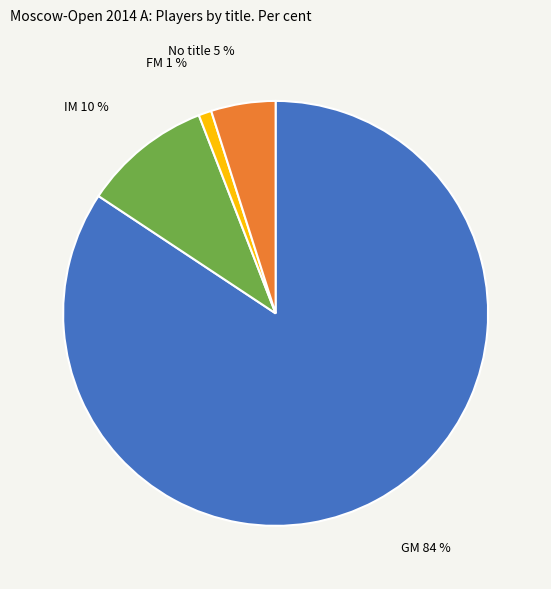

Is there any slice that represents more than half of the pie?

Yes